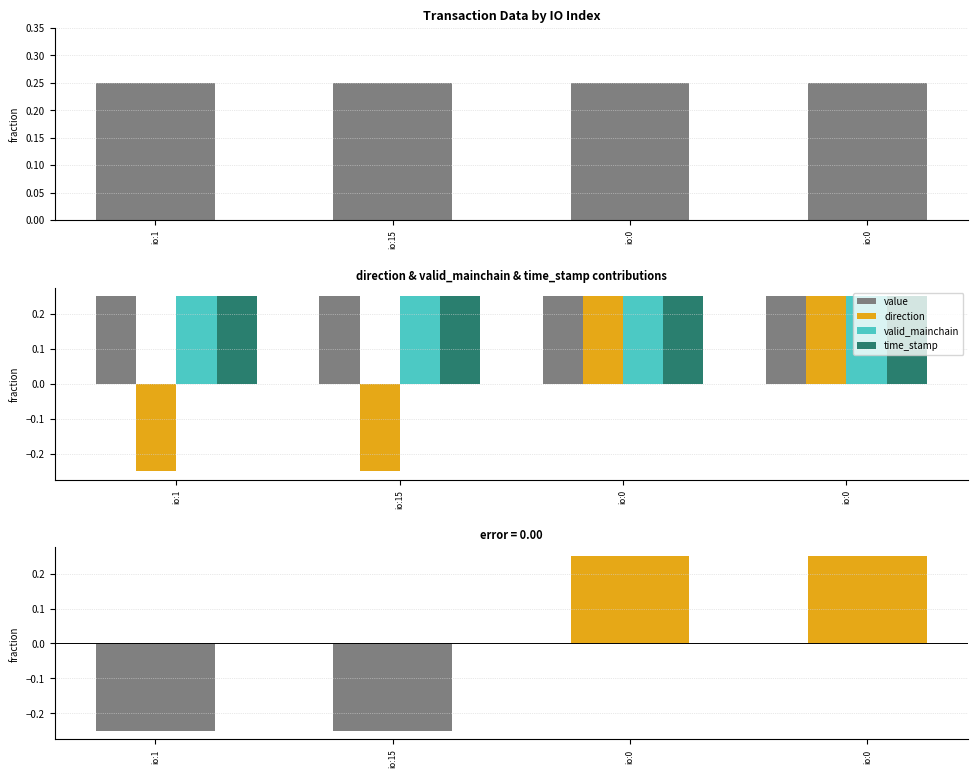

Which category has the highest value across all series?

io:1